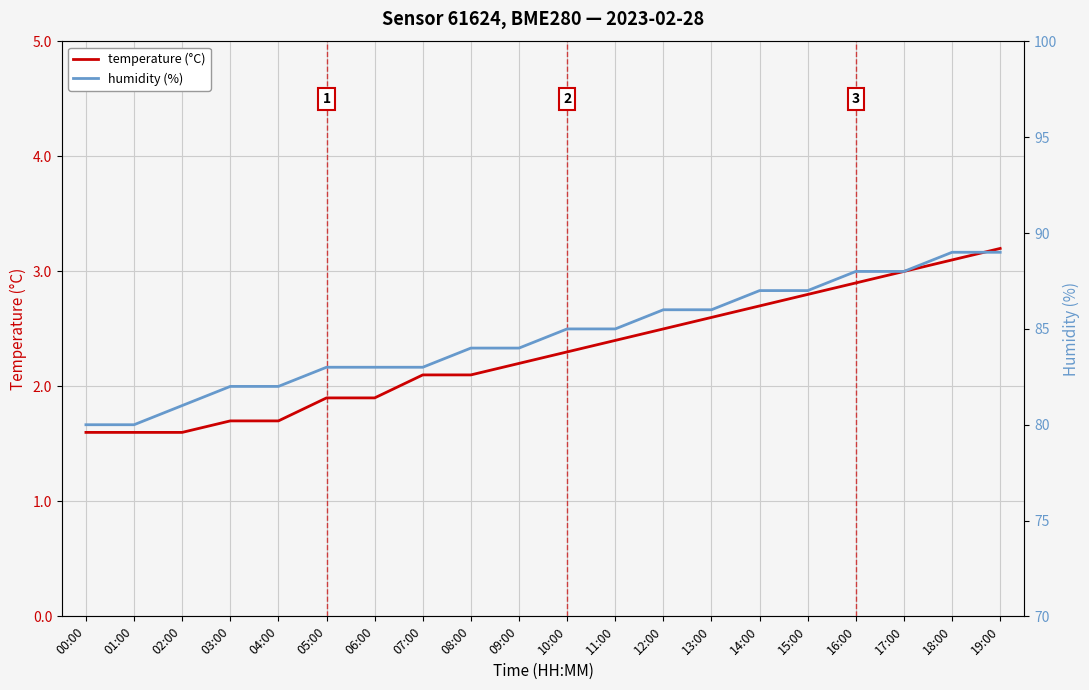

True or false: temperature (°C) has more than 0 interior local peaks.

False